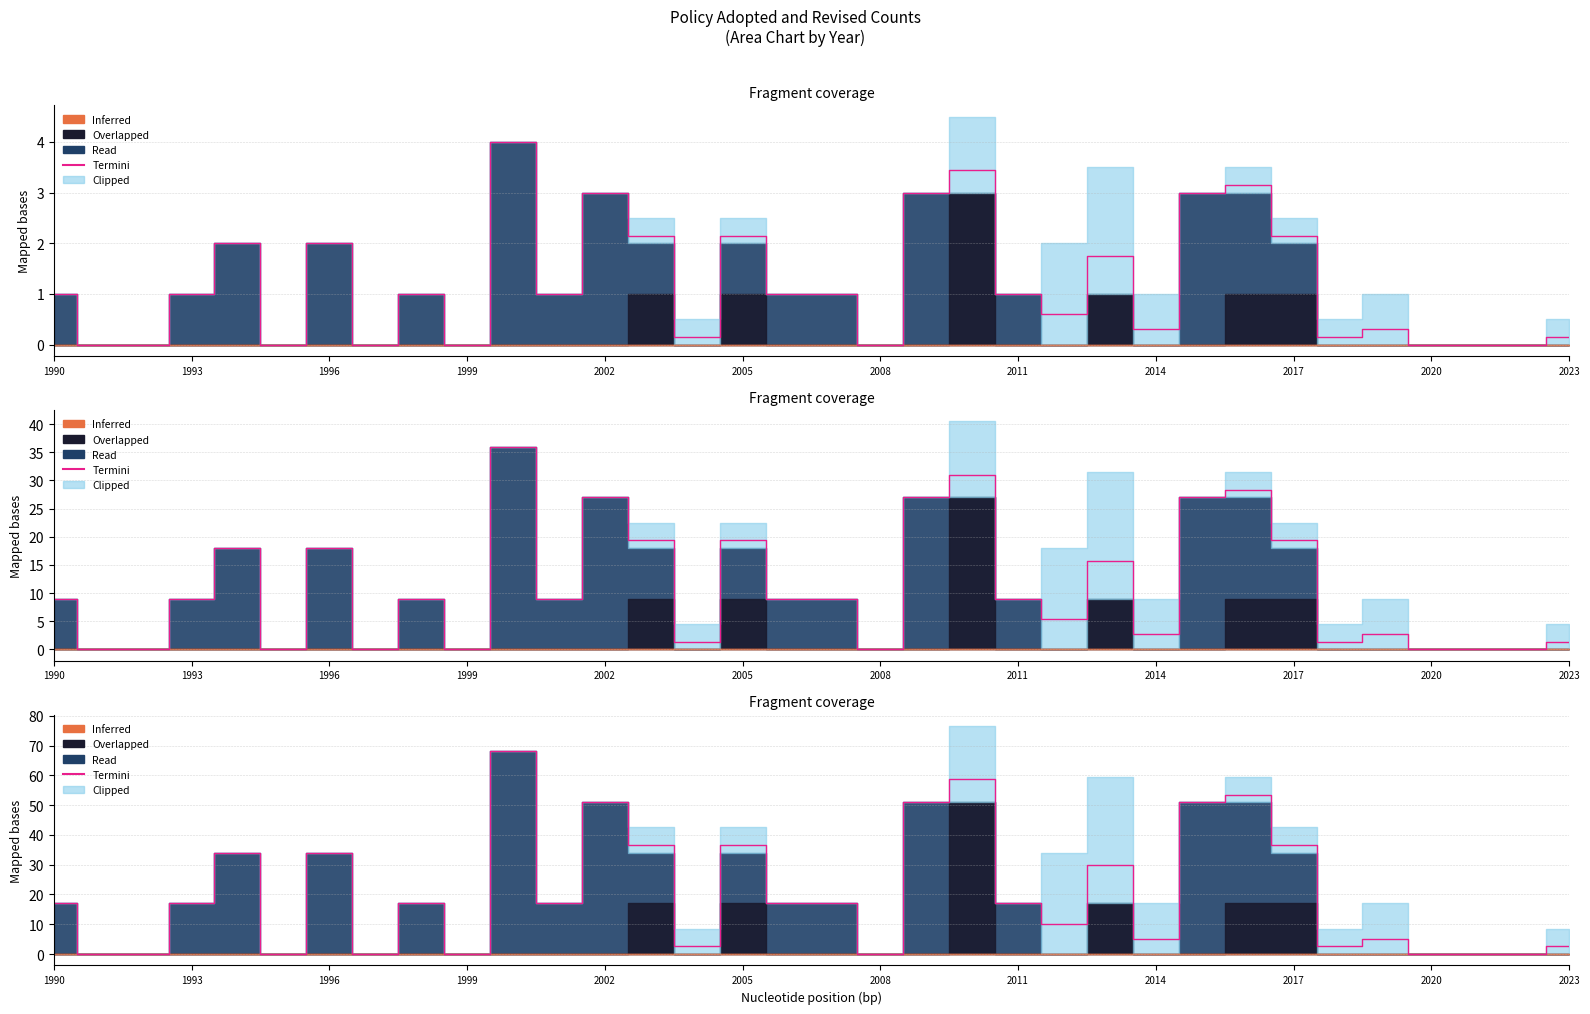

How many lines are shown in the chart?

1